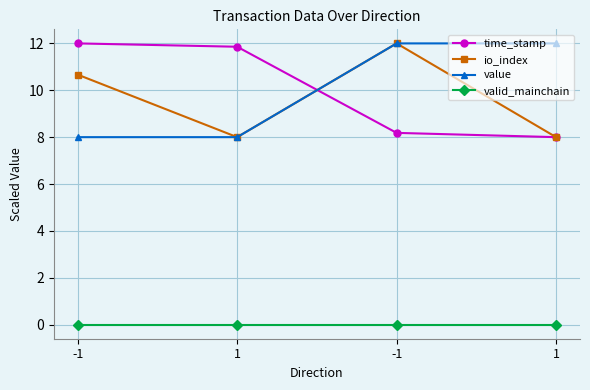

At which label does time_stamp reach its peak?

-1